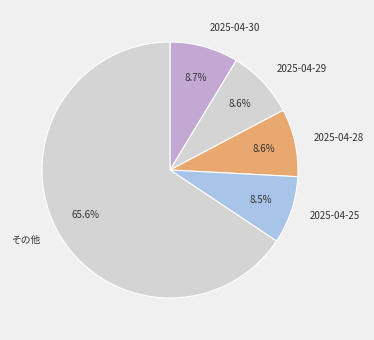

What percentage is NOT represented by 2025-04-25?

91.5%